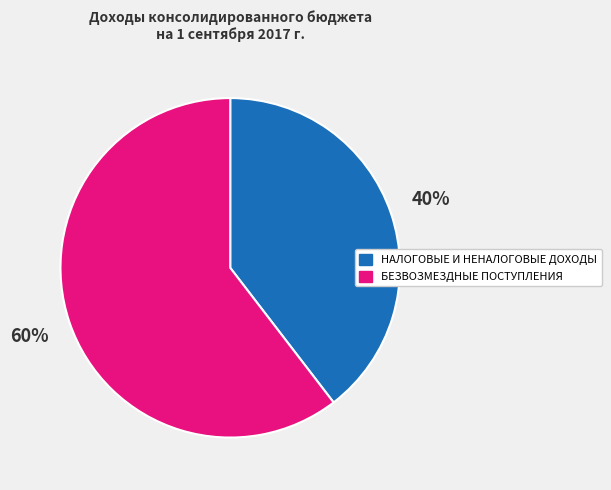

To the nearest percent, what portion does БЕЗВОЗМЕЗДНЫЕ ПОСТУПЛЕНИЯ represent?

60%